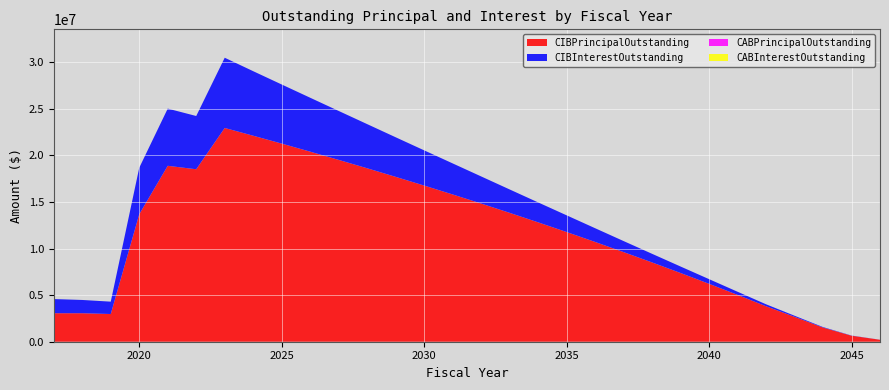

Reading left to right, list all the values displayed in this chart.

CIBPrincipalOutstanding: 3060000.0	3060000.0	2975000.0	13690000.0	18890000.0	18520000.0	22955000.0	22120000.0	21275000.0	20410000.0	19525000.0	18625000.0	17705000.0	16770000.0	15815000.0	14840000.0	13840000.0	12820000.0	11780000.0	10715000.0	9625000.0	8515000.0	7380000.0	6220000.0	5030000.0	3810000.0	2675000.0	1520000.0	645000.0	210000.0
CIBInterestOutstanding: 1521803.3	1424422.1	1327890.8	4993116.5	6143075.4	5717500.4	7540250.3	6929775.3	6346575.3	5789375.3	5254750.3	4741200.2	4249387.7	3779950.2	3333518.9	2910890.8	2512775.1	2139893.9	1793481.4	1474753.2	1184521.9	924318.8	695618.8	499553.2	337362.5	210000.0	115856.2	53425.0	19331.2	4200.0
CABPrincipalOutstanding: 0.0	0.0	0.0	0.0	0.0	0.0	0.0	0.0	0.0	0.0	0.0	0.0	0.0	0.0	0.0	0.0	0.0	0.0	0.0	0.0	0.0	0.0	0.0	0.0	0.0	0.0	0.0	0.0	0.0	0.0
CABInterestOutstanding: 0.0	0.0	0.0	0.0	0.0	0.0	0.0	0.0	0.0	0.0	0.0	0.0	0.0	0.0	0.0	0.0	0.0	0.0	0.0	0.0	0.0	0.0	0.0	0.0	0.0	0.0	0.0	0.0	0.0	0.0